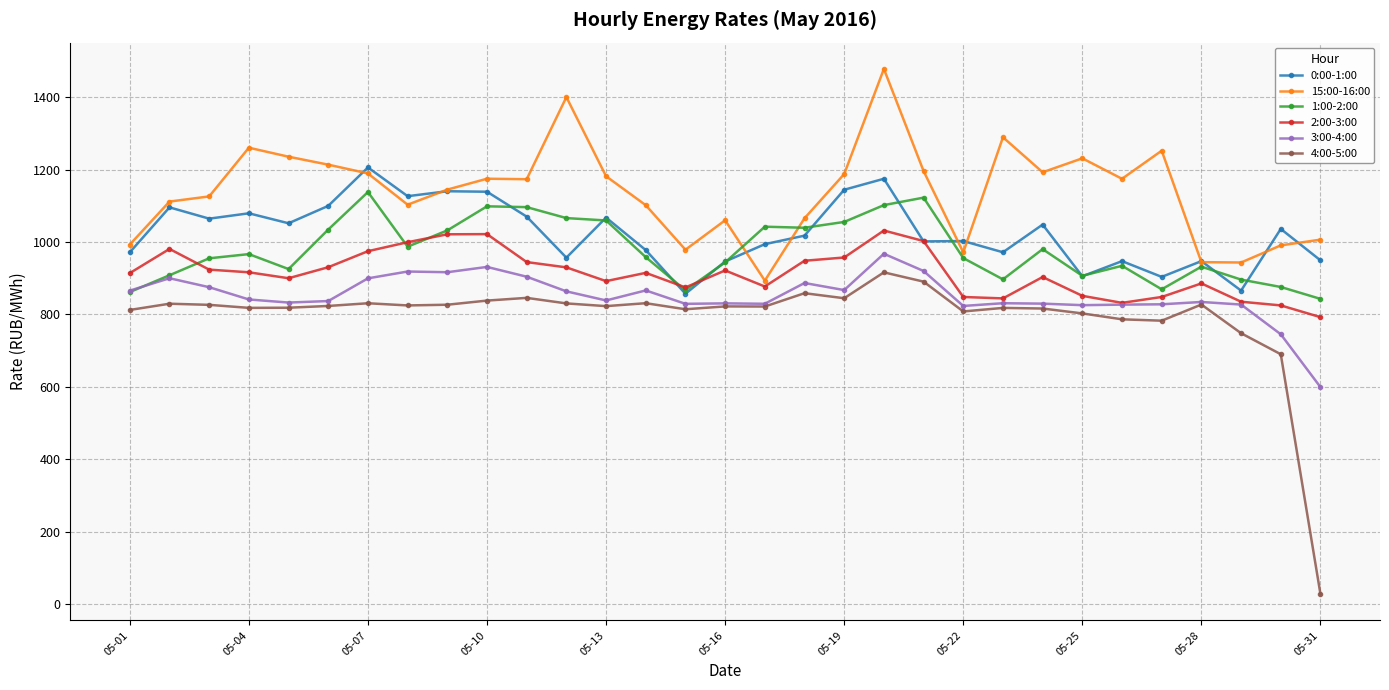

What is the sum of all 1:00-2:00 values?

30354.0